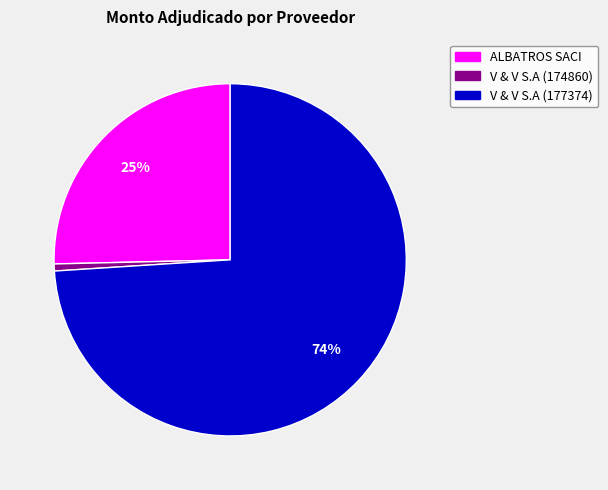

Is there a majority slice in this chart?

Yes